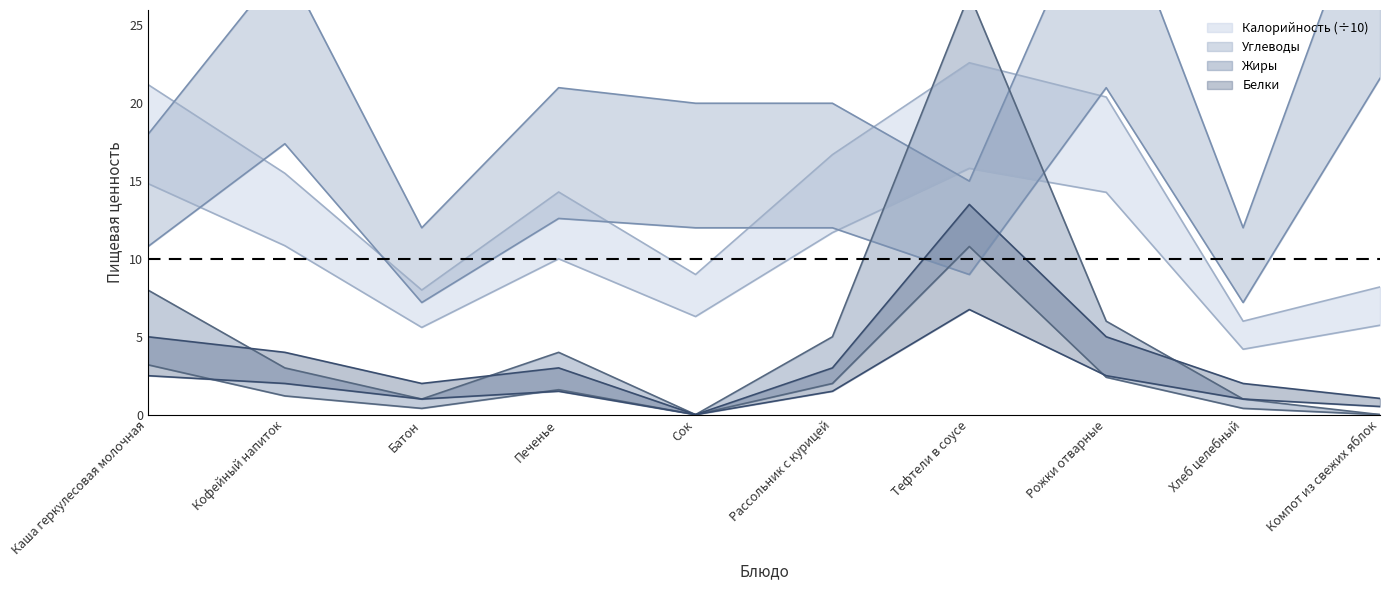

What is the average value of the Белки series?

3.9